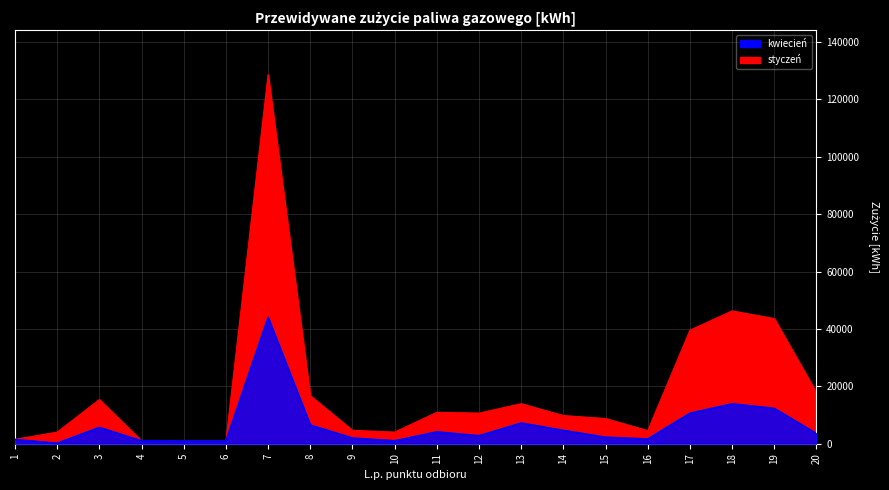

What is the minimum value for kwiecień?

186